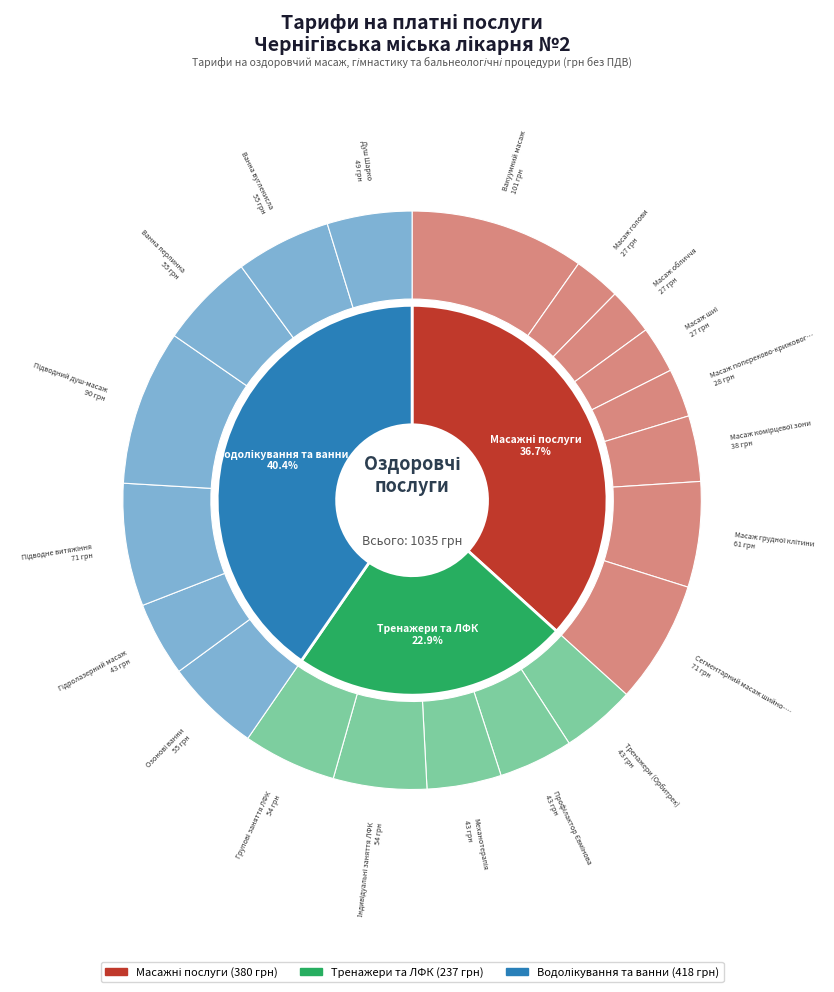

To the nearest percent, what portion does Душ Шарко represent?

5%